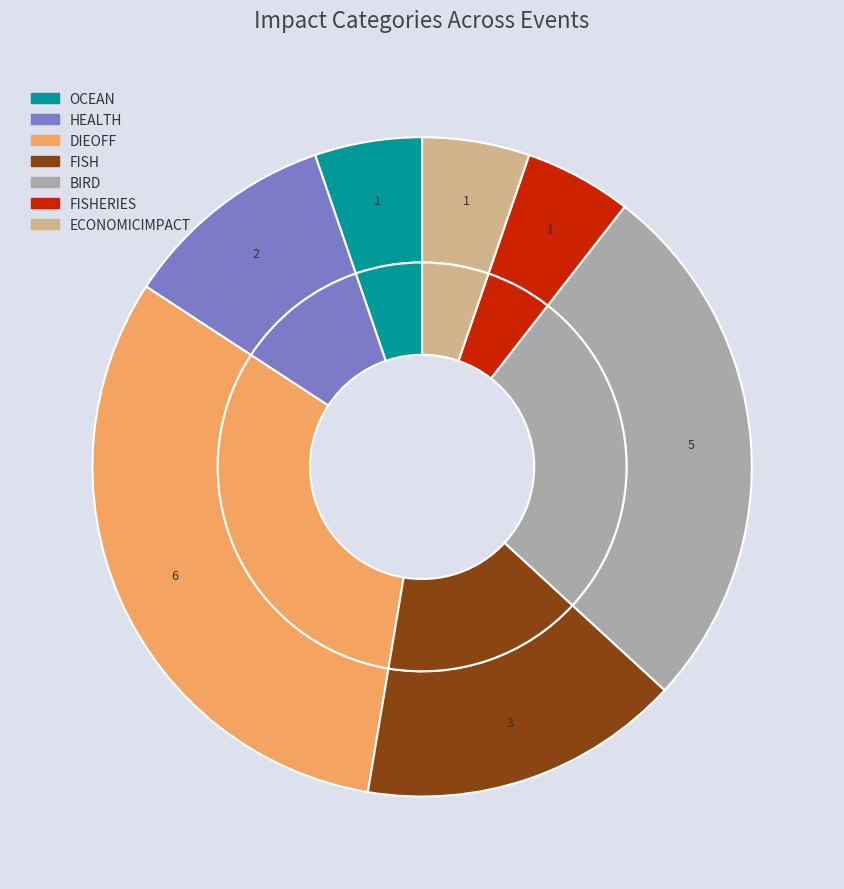

Combined, do ECONOMICIMPACT and SAFETY account for over 50%?

No